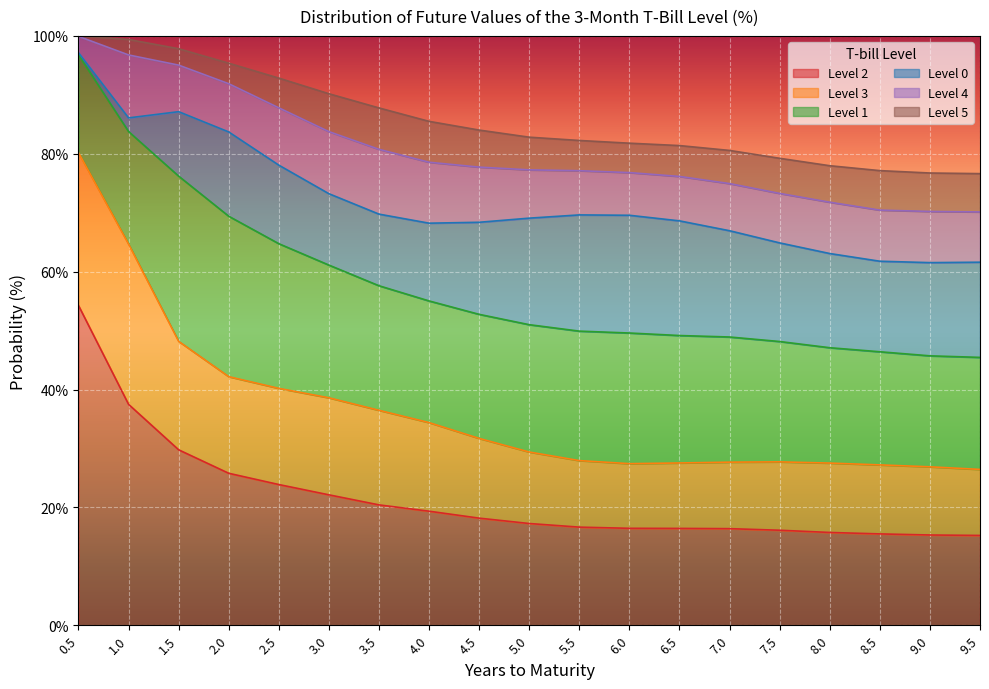

Where is the first local minimum for Level 5?

6.0